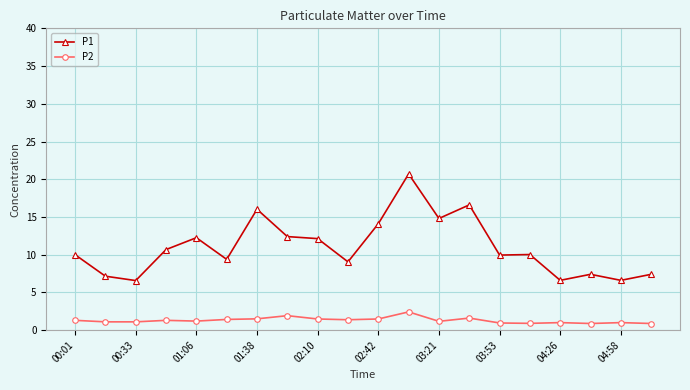

Rank the series by their average value, from highest to lowest.

P1, P2